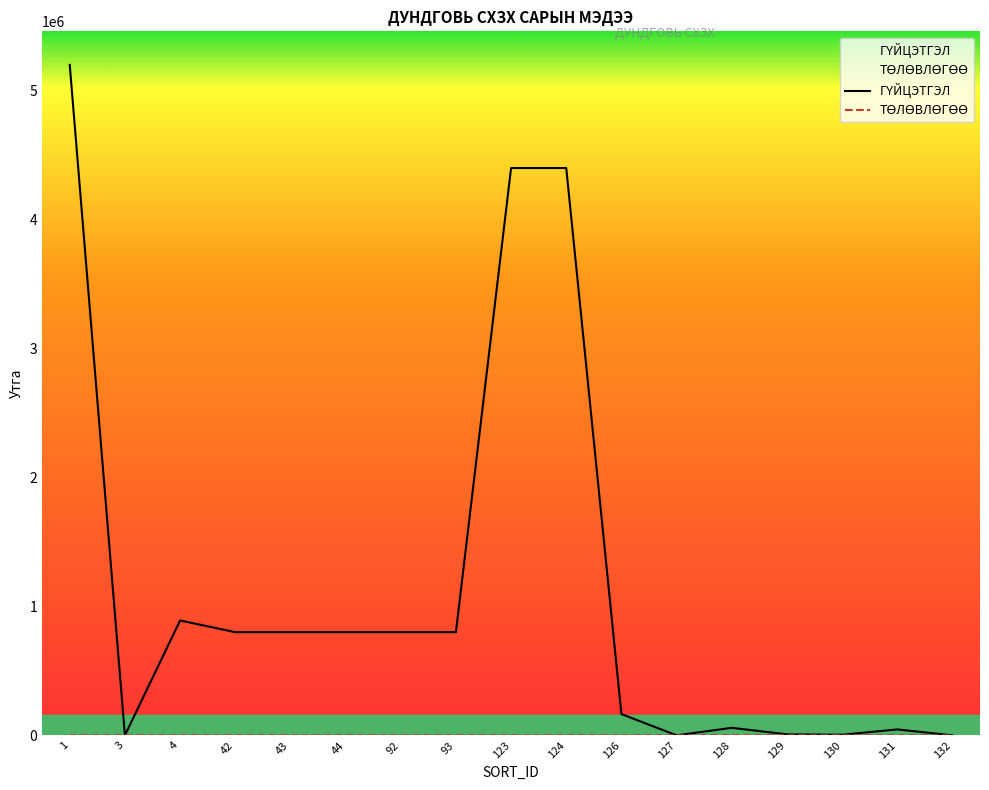

What is the value of the ГҮЙЦЭТГЭЛ point at the 4th from the left?

800000.0